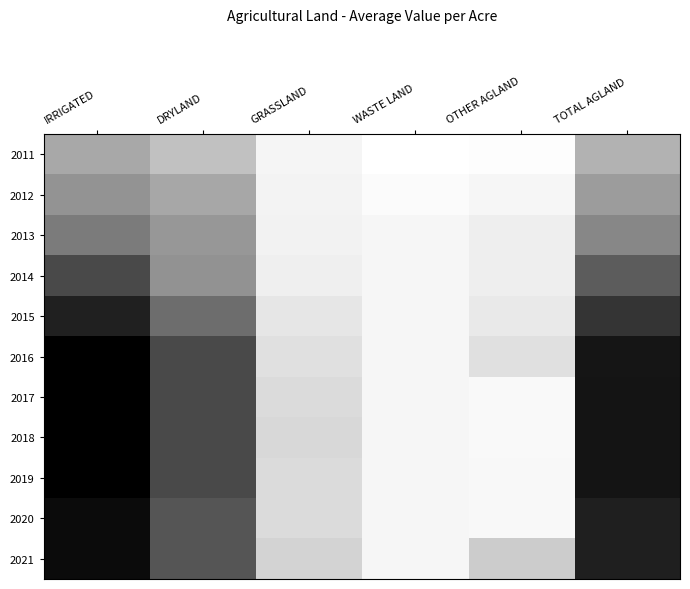

What is the spread (max minus min) of values at DRYLAND?

3133.7